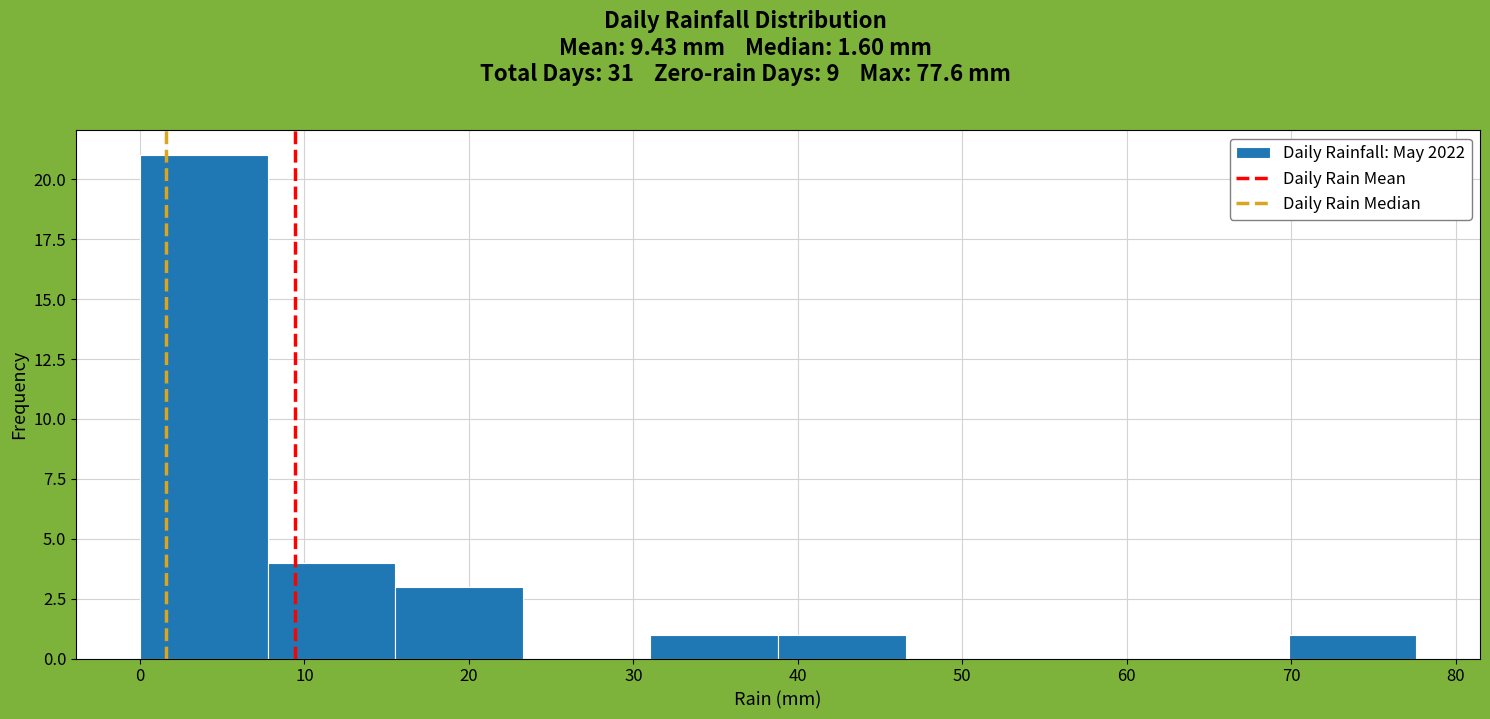

Reading left to right, transcribe this chart: for each bar, give the range it covers on the x-axis and its height. Neither the bar edges nor the heights are printed on the chart, so give them approximately, as read against the axes.

0 to 8: 21
8 to 16: 4
16 to 23: 3
23 to 31: 0
31 to 39: 1
39 to 47: 1
47 to 54: 0
54 to 62: 0
62 to 70: 0
70 to 78: 1